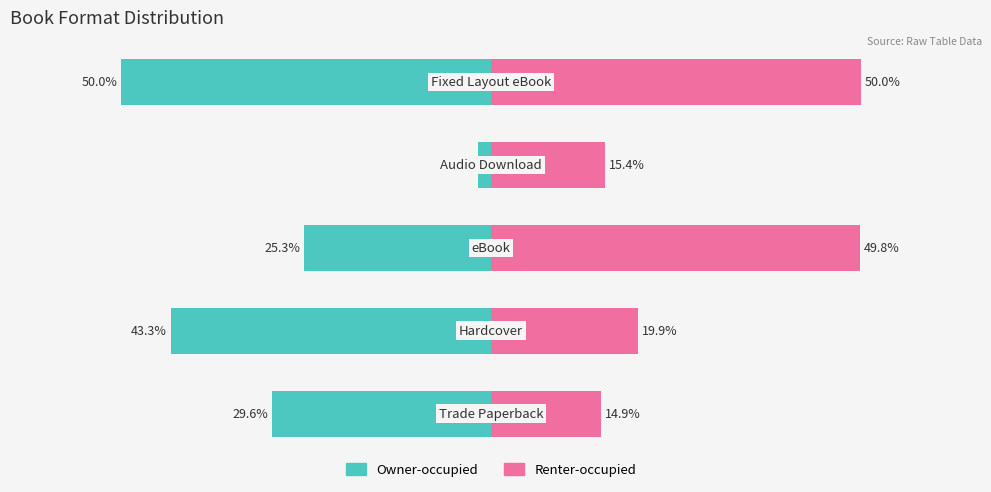

Reading left to right, what are all the values shown in this chart?

Owner-occupied: -29.6	-43.3	-25.3	-1.8	-50.0
Renter-occupied: 14.9	19.9	49.8	15.4	50.0